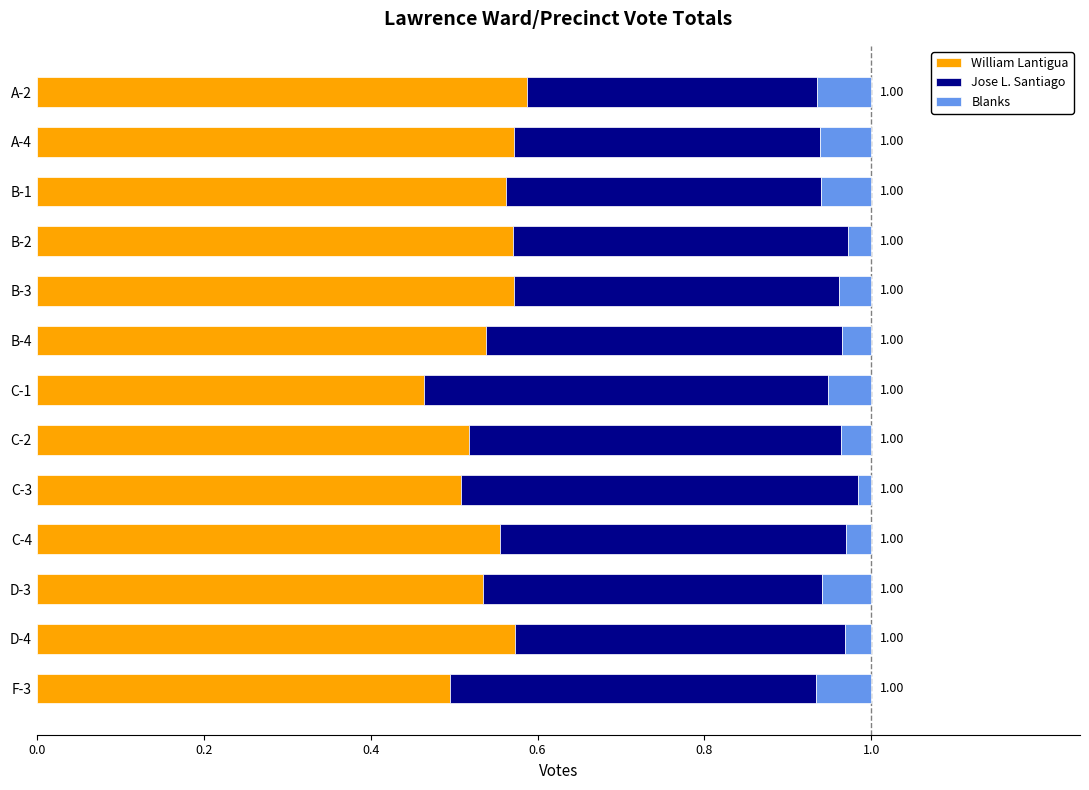

What are all the series names shown in the legend?

William Lantigua, Jose L. Santiago, Blanks